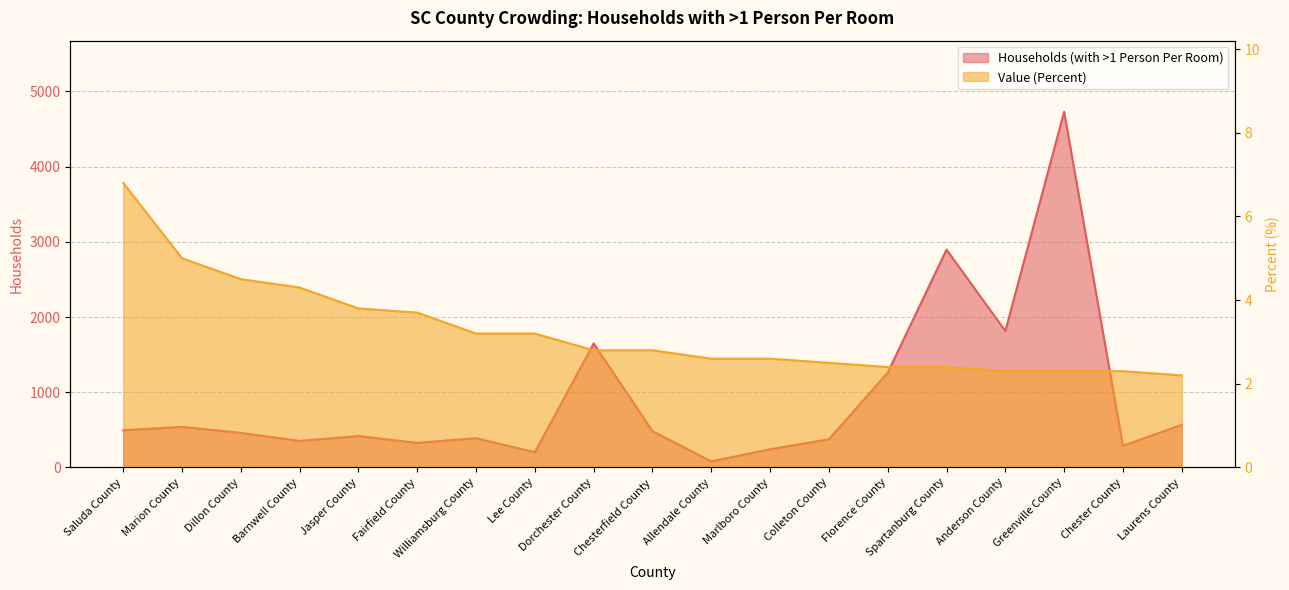

Reading left to right, extract all data points from this chart.

Households (with >1 Person Per Room): 494.0	540.0	460.0	353.0	417.0	327.0	389.0	203.0	1649.0	483.0	81.0	242.0	375.0	1260.0	2896.0	1814.0	4728.0	288.0	567.0
Value (Percent): 6.8	5.0	4.5	4.3	3.8	3.7	3.2	3.2	2.8	2.8	2.6	2.6	2.5	2.4	2.4	2.3	2.3	2.3	2.2